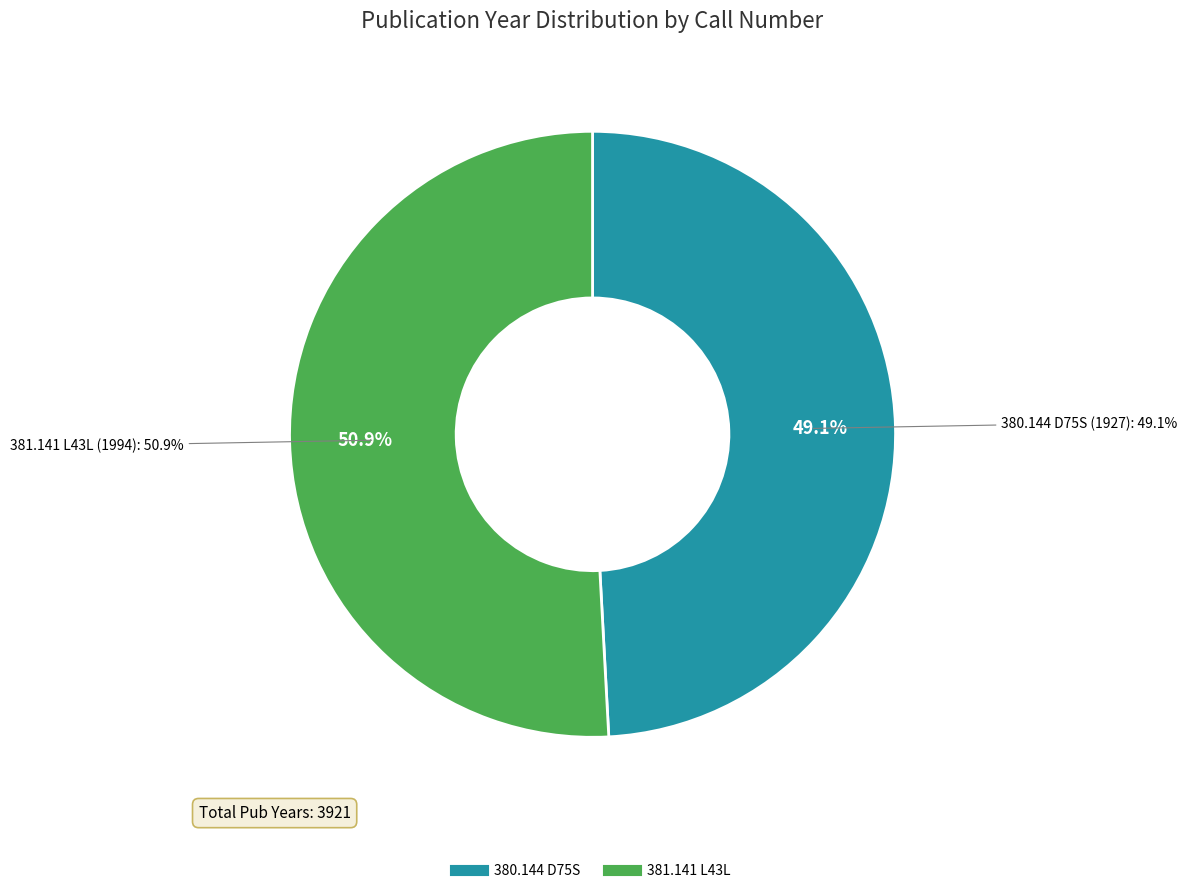

To the nearest percent, what is the average slice percentage?

50%